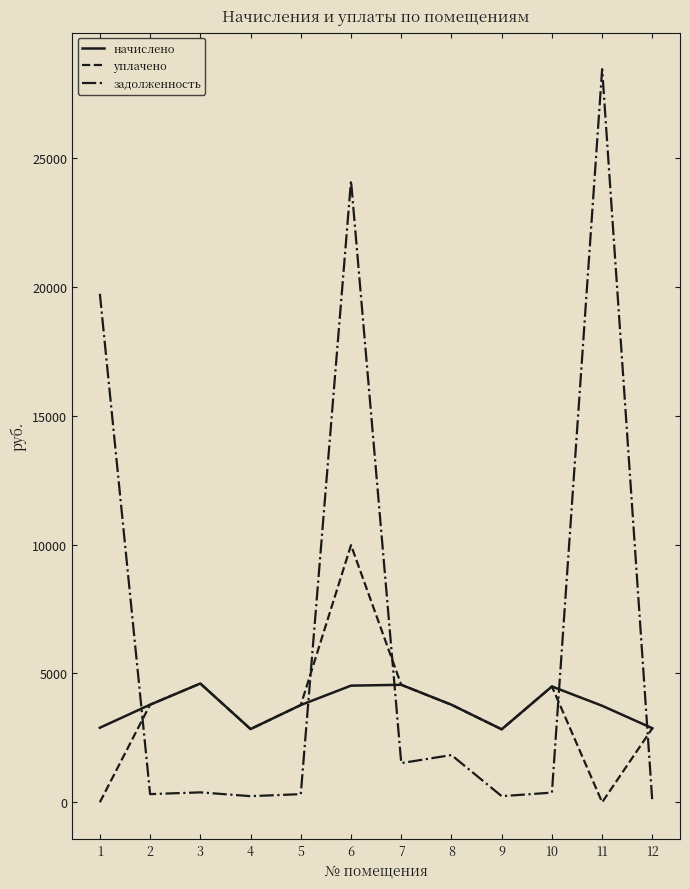

True or false: уплачено has a value of 1444.7 at 12.

False